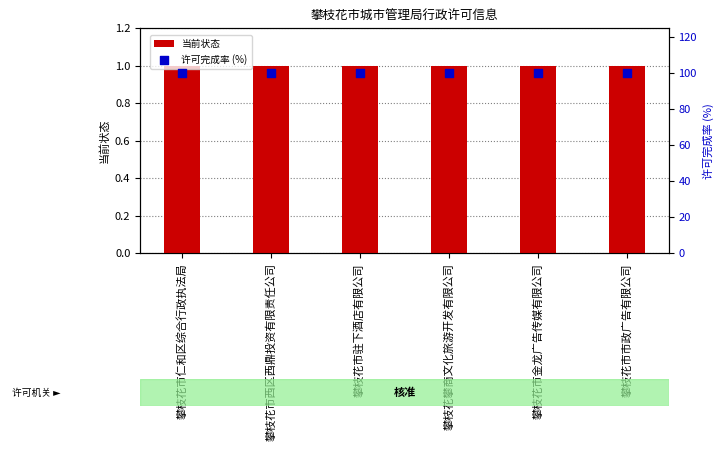

What are all the series names shown in the legend?

当前状态, 许可完成率 (%)